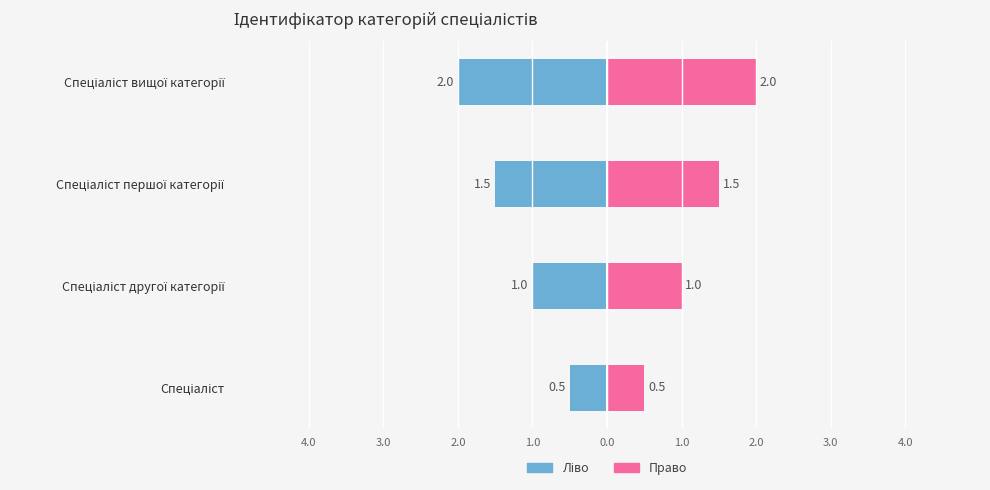

Does the chart contain stacked bars?

No